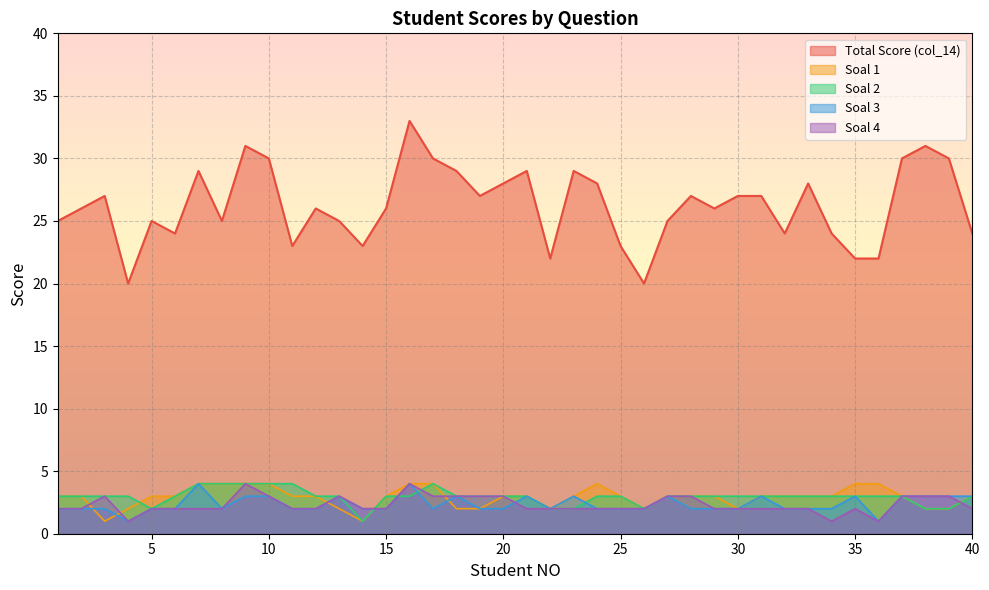

Does the chart display data point markers on the line(s)?

No